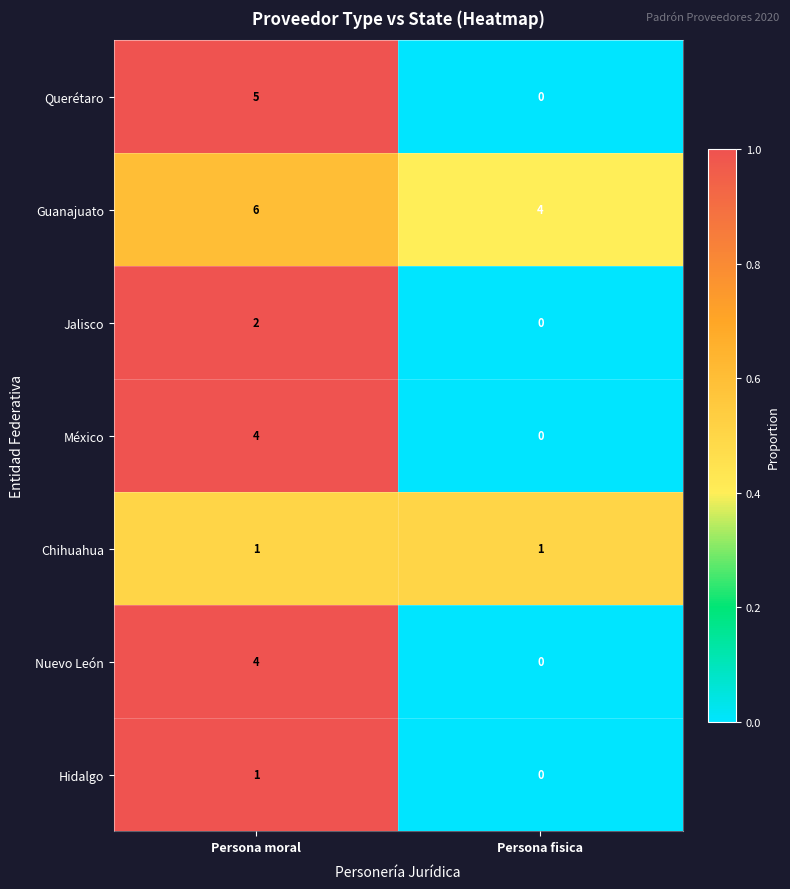

Which series changed the most between Persona moral and Persona fisica?

Querétaro